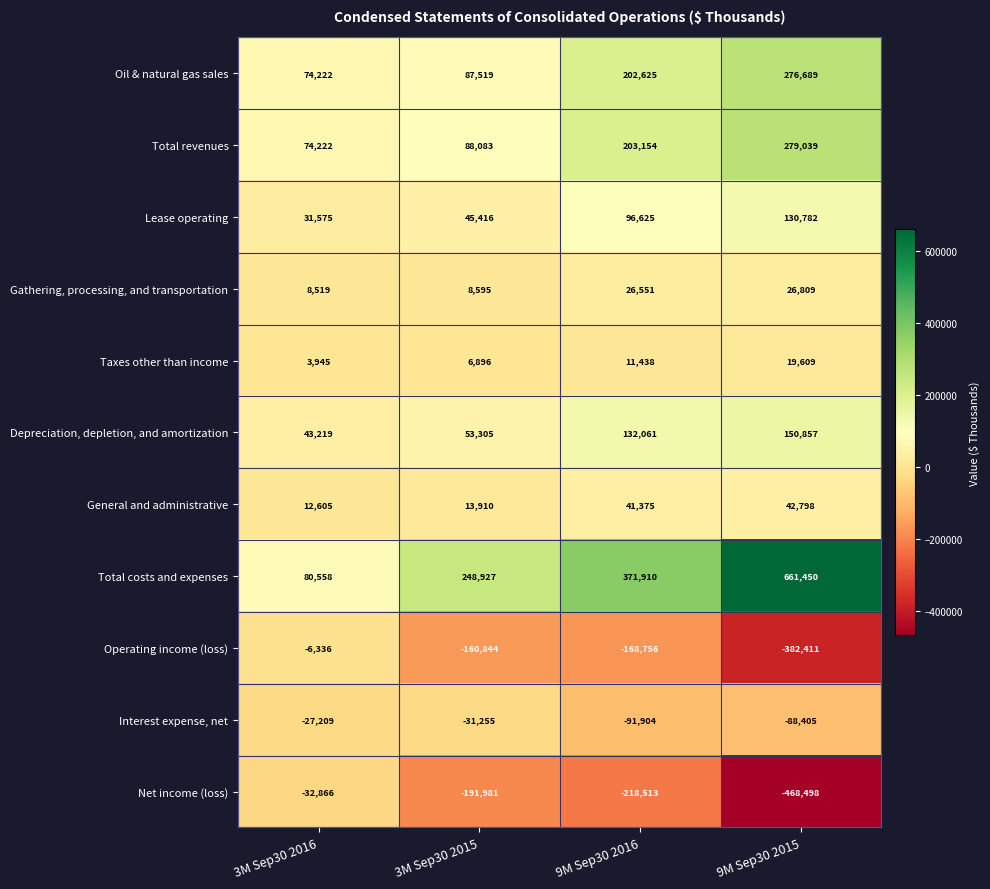

Which series changed the most between 3M Sep30 2015 and 9M Sep30 2015?

Total costs and expenses